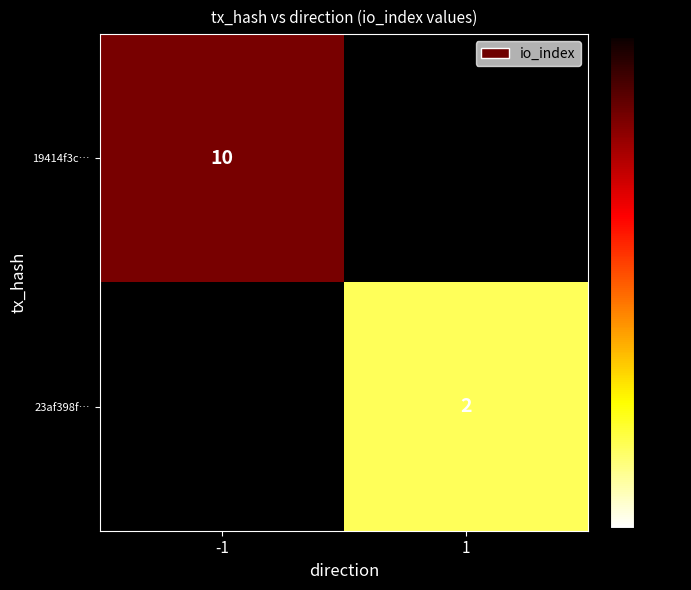

Is it true that 23af398f… equals 2 at 1?

True